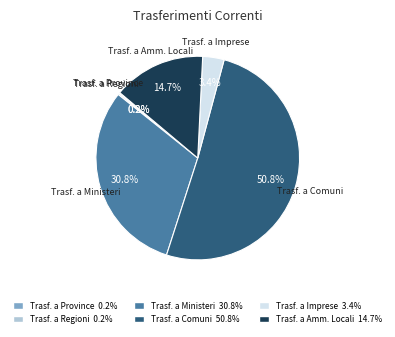

Does any single category account for the majority?

Yes